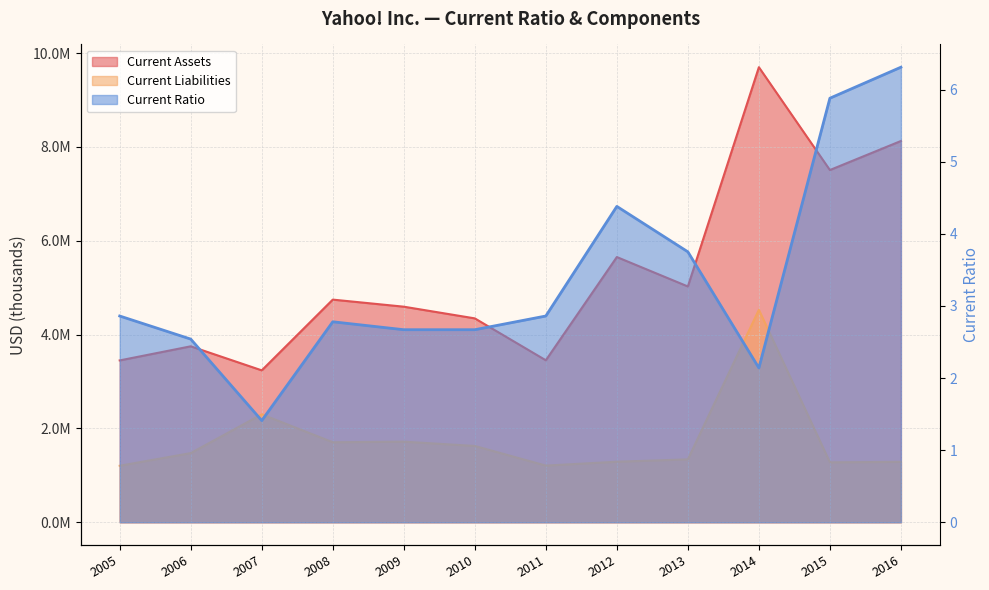

In Current Liabilities, how many points are lower than both neighbors (excluding endpoints)?

3